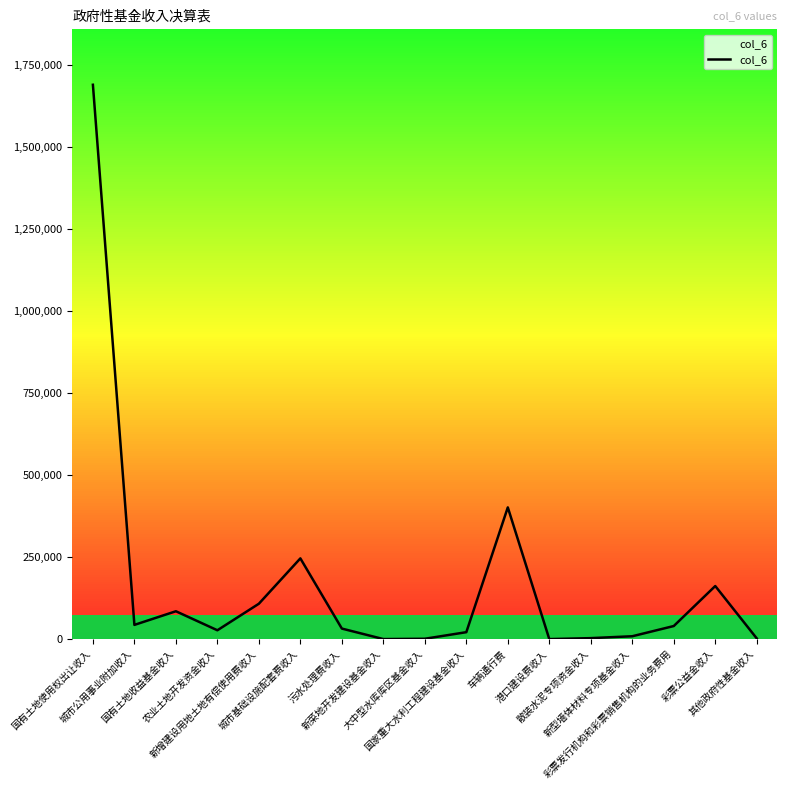

Is it true that the value at 新菜地开发建设基金收入 is 108?

True